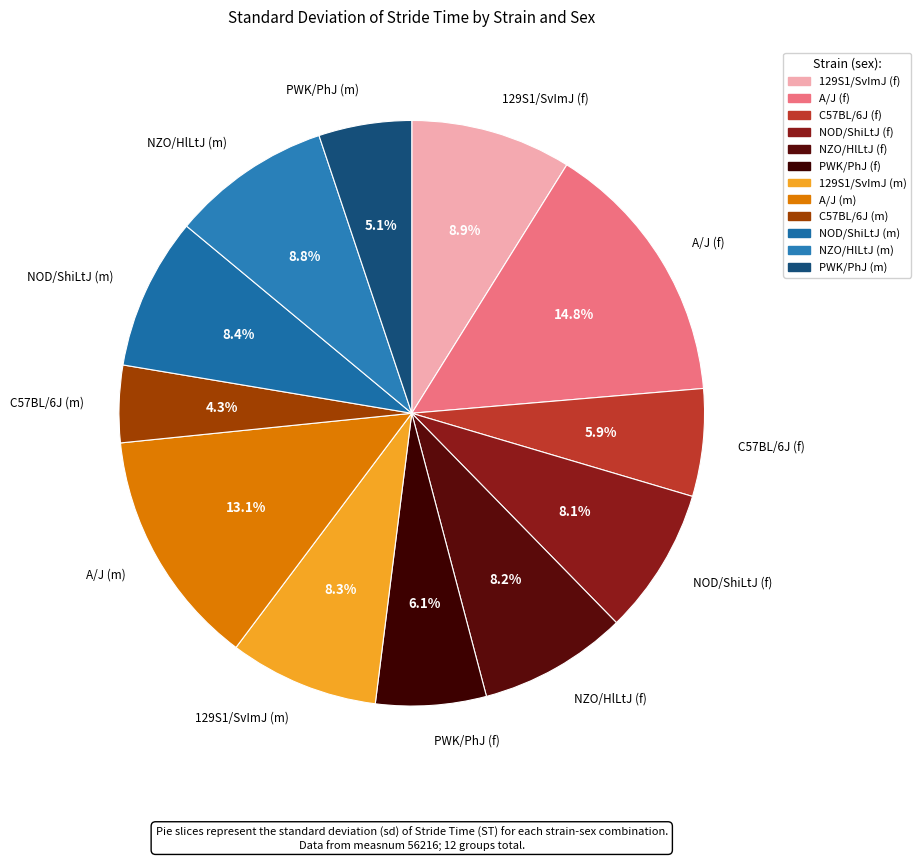

How many slices are in this pie chart?

12